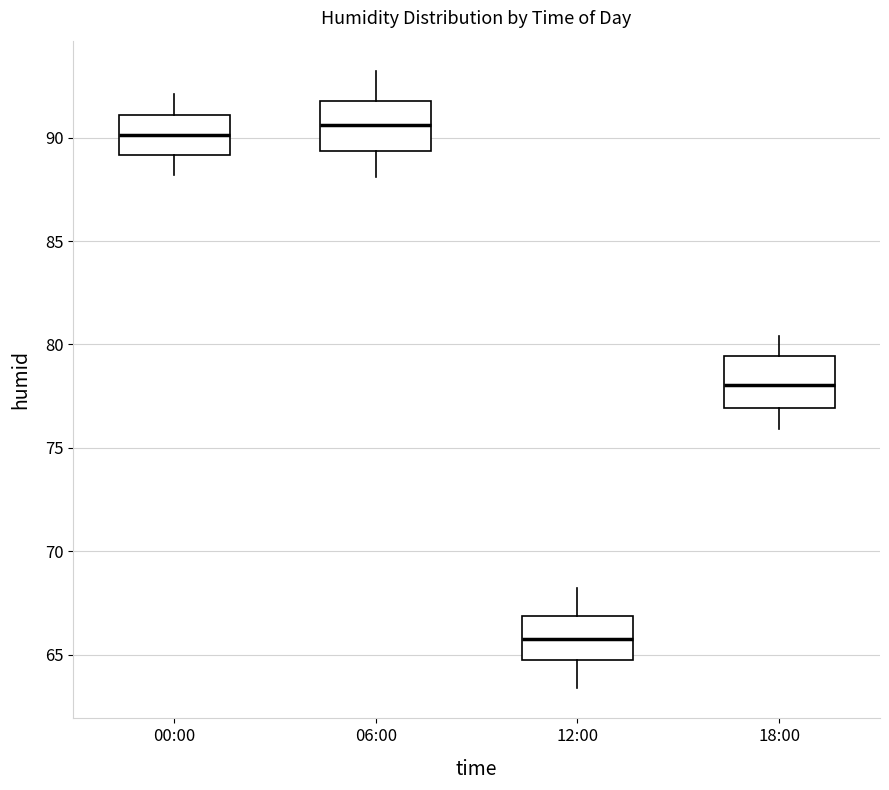

Where is the upper edge of the box for 18:00 on the y-axis? The values are not printed on the chart, so give them approximately, as read against the axis.

79.5